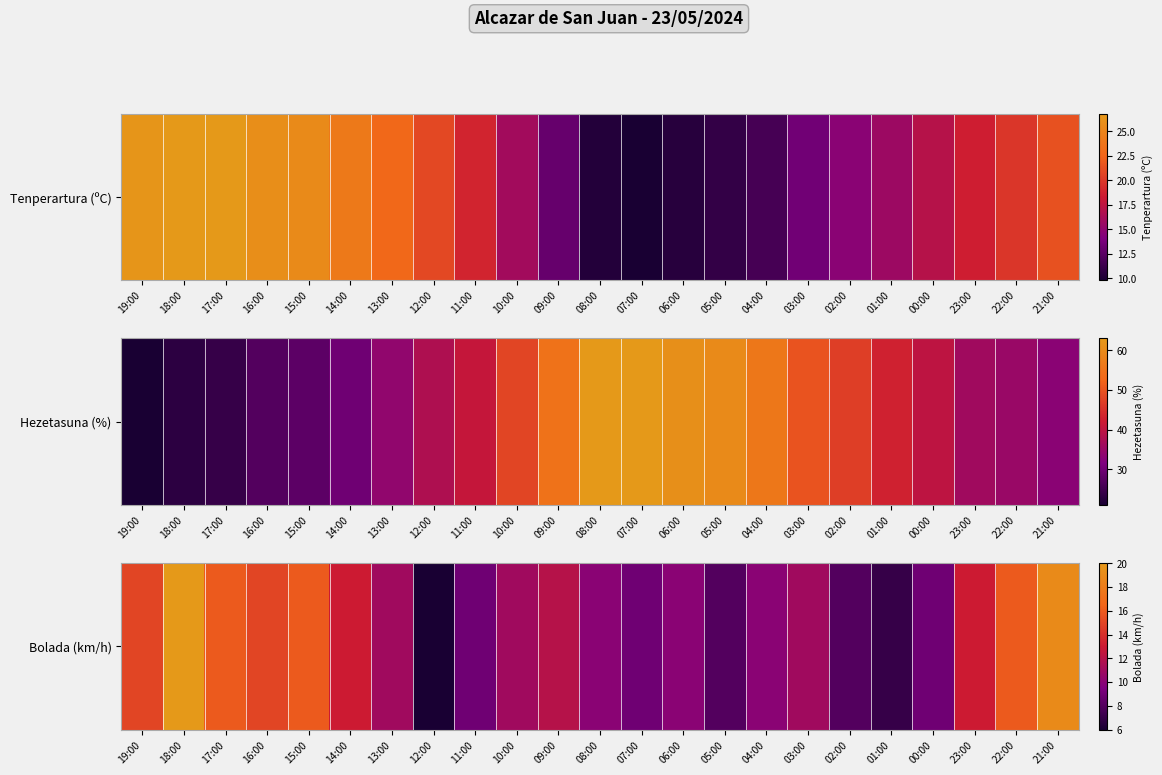

What is the change in value from 10:00 to 06:00?

-1